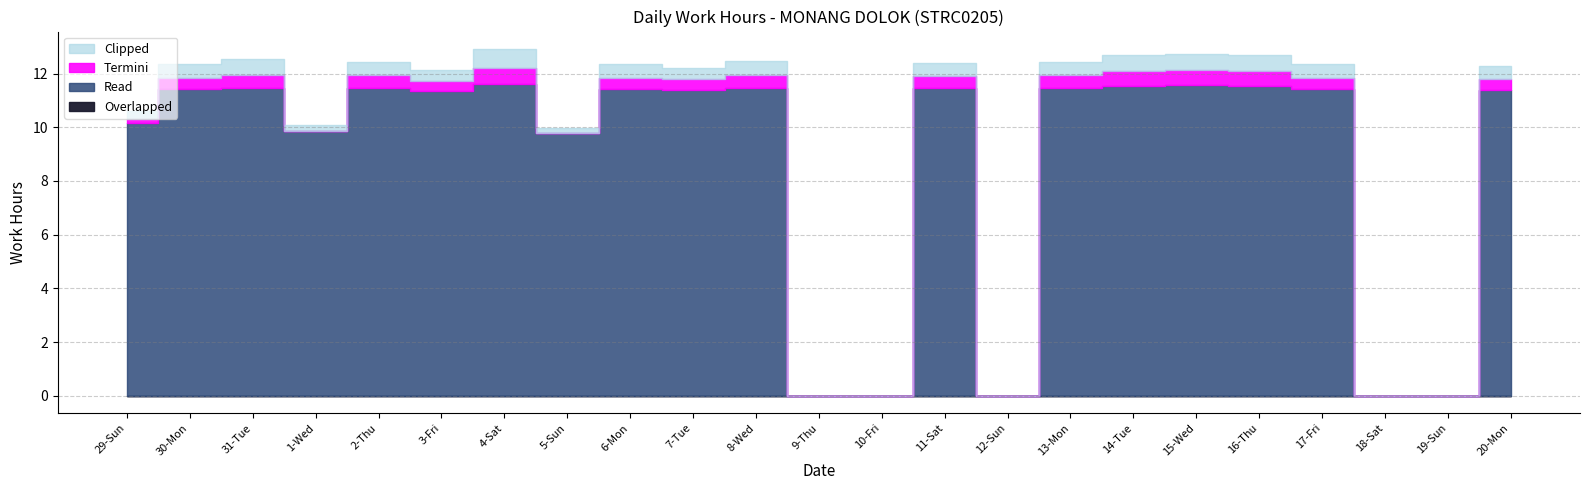

How many data points does each series have?

23